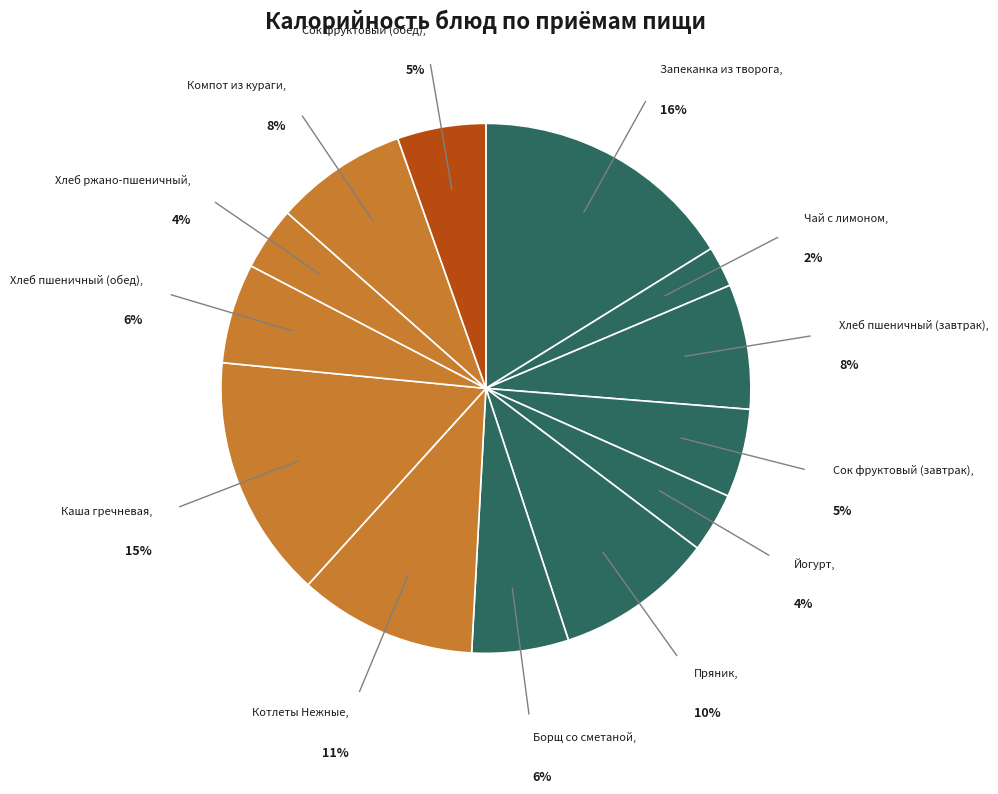

Approximately how many times larger is the value at Йогурт compared to Хлеб пшеничный (завтрак)?

0.5